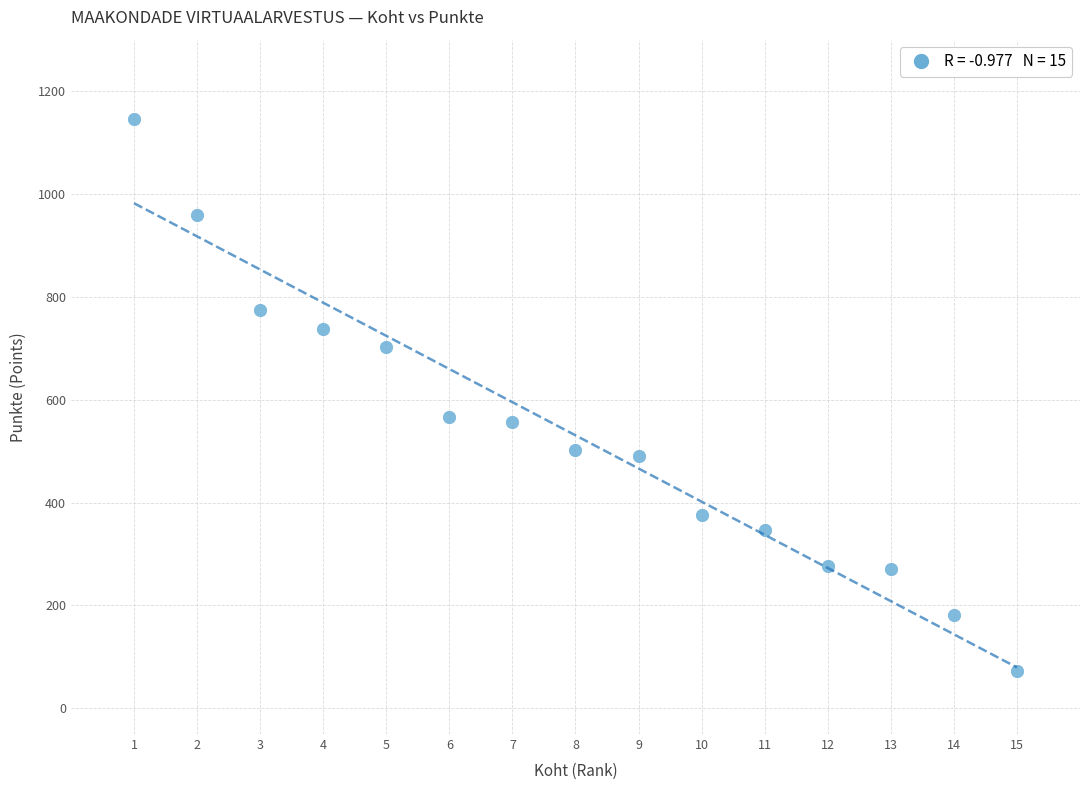

What is the range of Y values (max minus min)?

1073